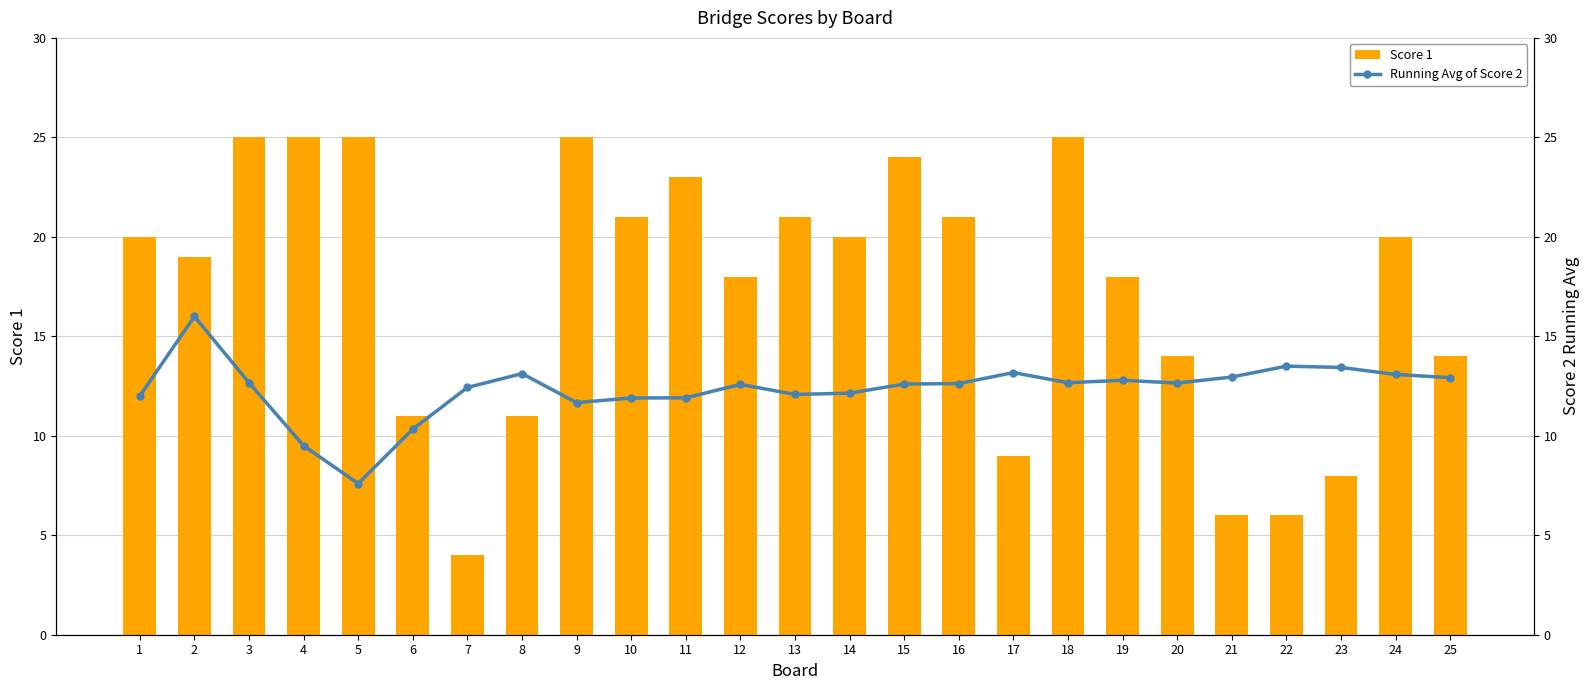

At 10, list the series in order from largest to smallest.

Score 1, Running Avg of Score 2